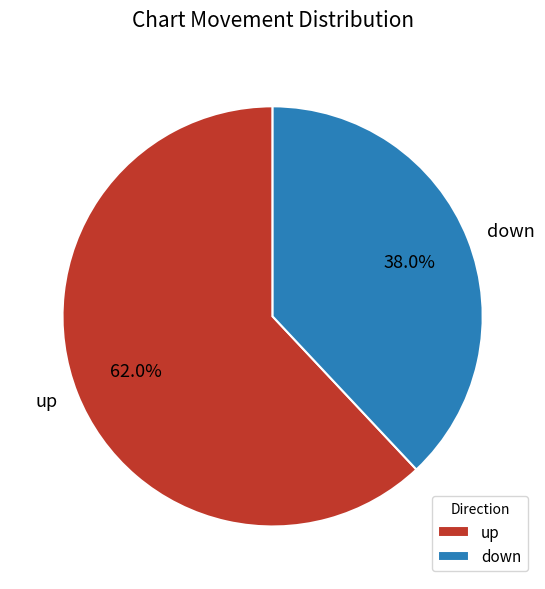

Which slice is the largest?

up